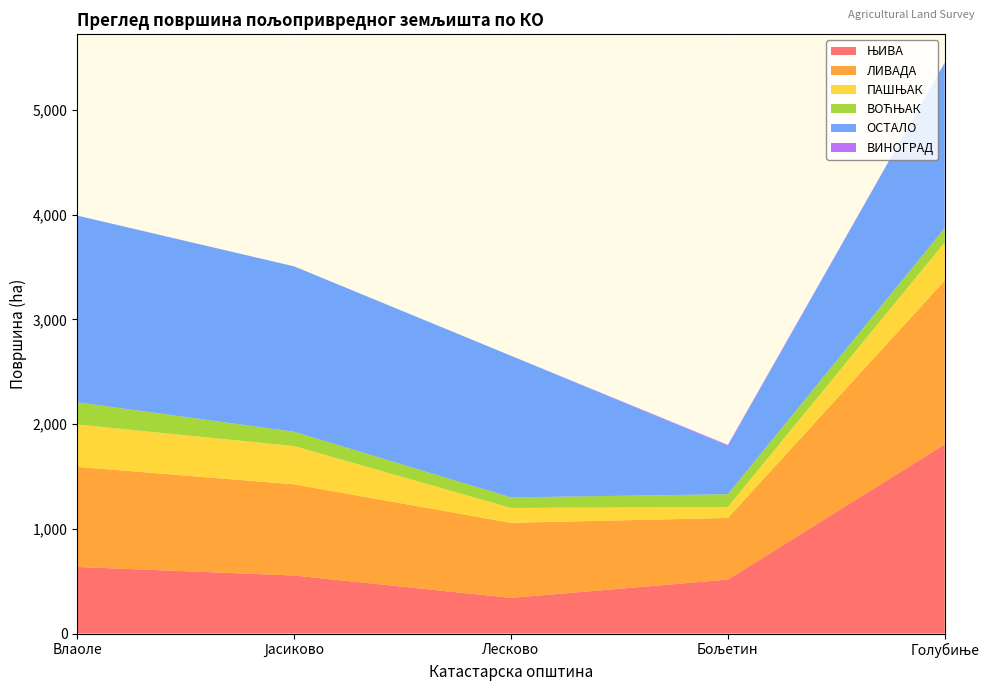

Reading left to right, transcribe all the data shown in this chart.

ЊИВА: Влаоле=635.6	Јасиково=553.7	Лесково=340.4	Бољетин=514.8	Голубиње=1806.4
ЛИВАДА: Влаоле=955.8	Јасиково=870.8	Лесково=716.8	Бољетин=588.9	Голубиње=1563.3
ПАШЊАК: Влаоле=404.7	Јасиково=365.3	Лесково=141.9	Бољетин=105.3	Голубиње=365.3
ВОЋЊАК: Влаоле=212.2	Јасиково=137.0	Лесково=100.7	Бољетин=121.4	Голубиње=137.0
ОСТАЛО: Влаоле=1782.5	Јасиково=1579.2	Лесково=1352.6	Бољетин=463.3	Голубиње=1579.2
ВИНОГРАД: Влаоле=0.0	Јасиково=0.0	Лесково=0.0	Бољетин=7.6	Голубиње=0.0